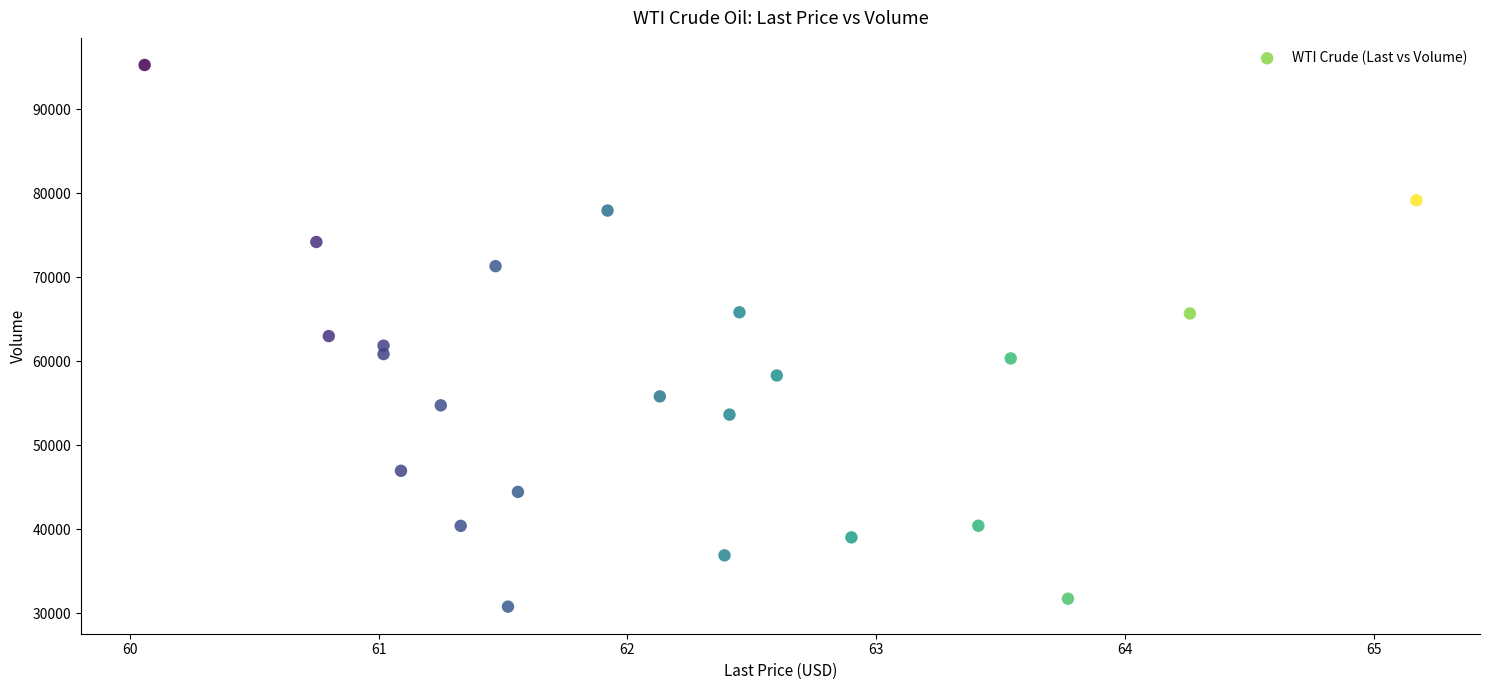

How many points are shown in the scatter plot?

23